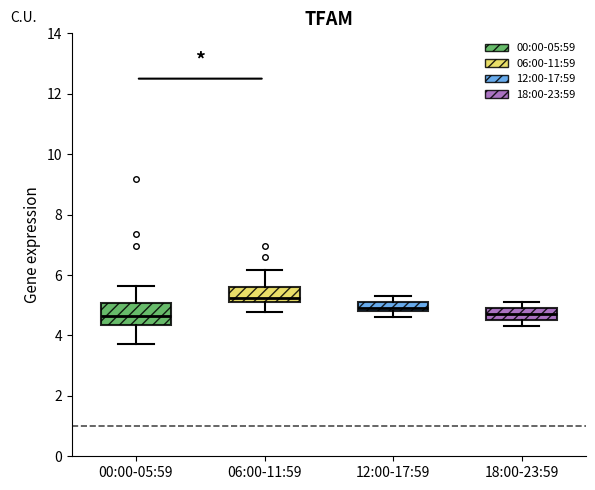

Which box's median line is the highest?

06:00-11:59